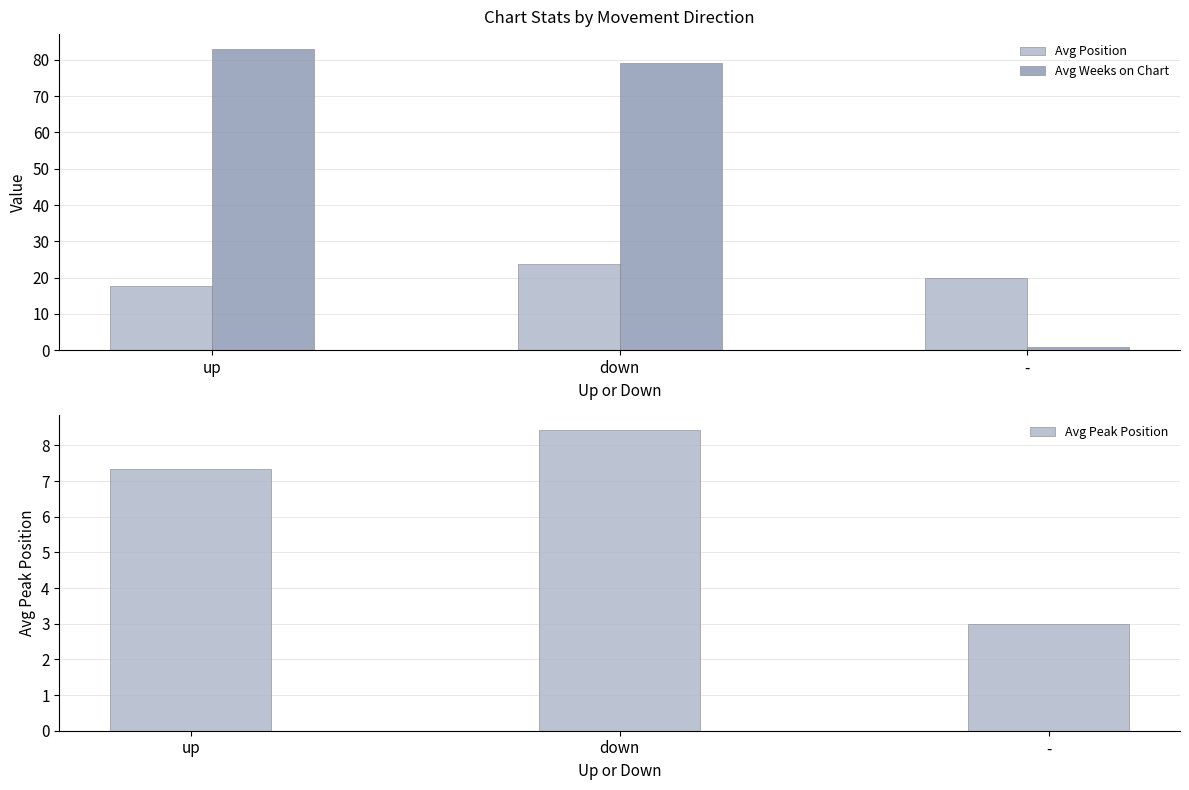

List the series in order of their overall mean, lowest first.

Avg Peak Position, Avg Position, Avg Weeks on Chart